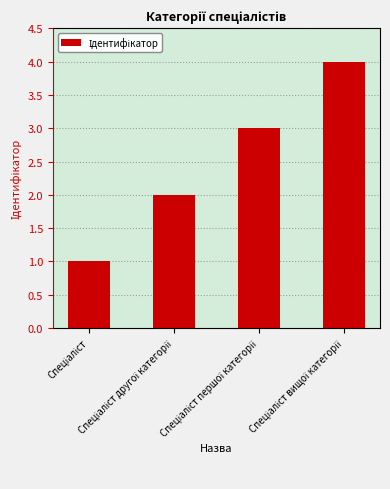

What is the difference between the maximum and minimum values?

3